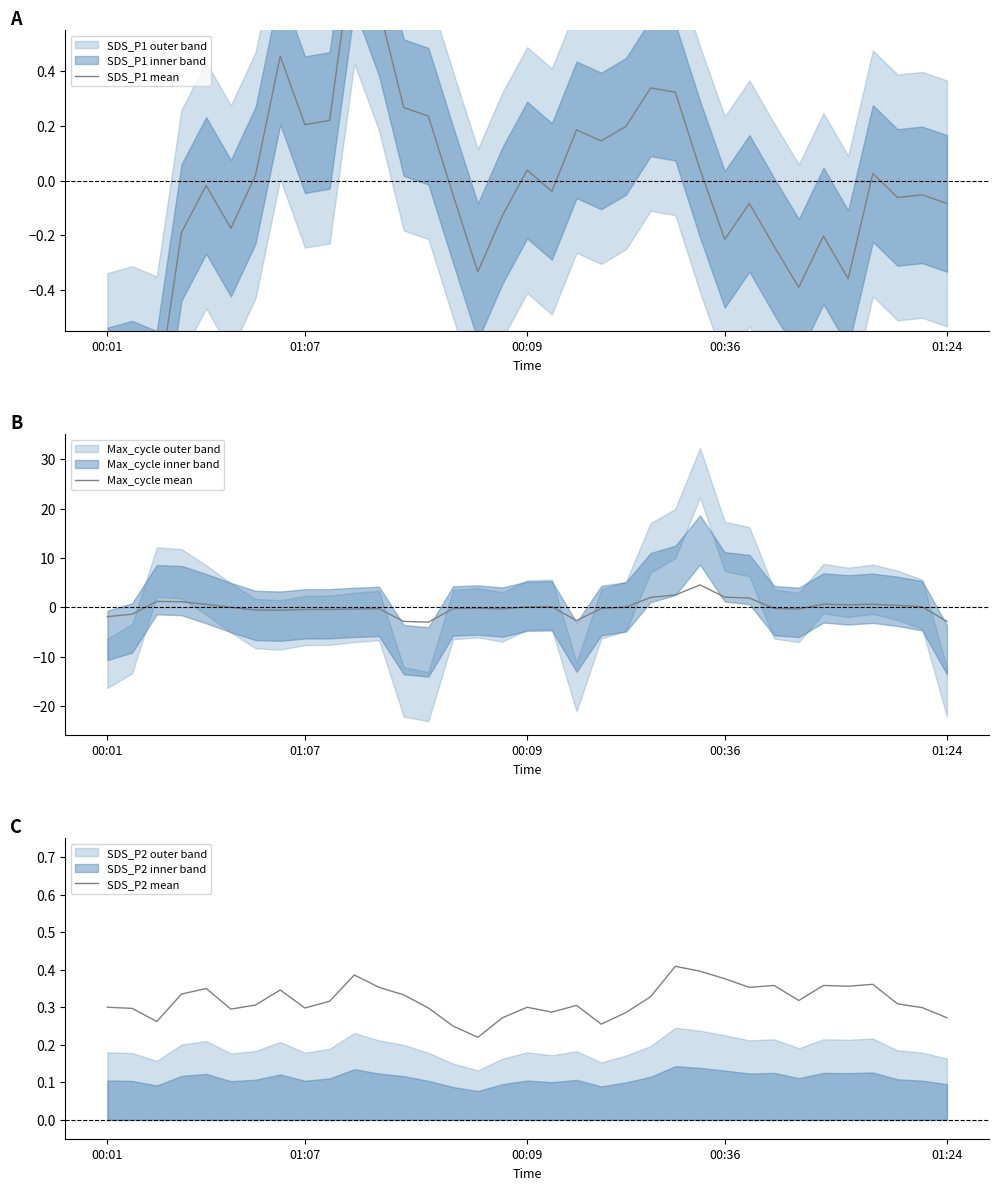

What is the minimum value for Max_cycle mean?

-3.0